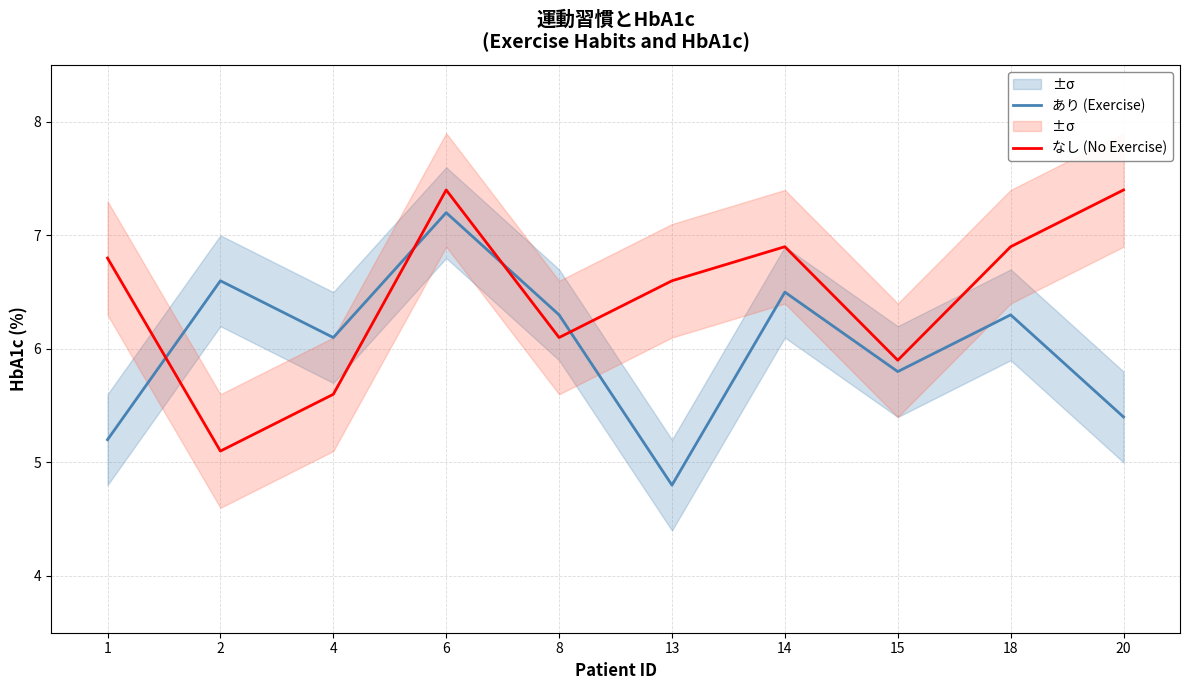

After their last crossing, which series has the higher values: なし (No Exercise) or あり (Exercise)?

なし (No Exercise)